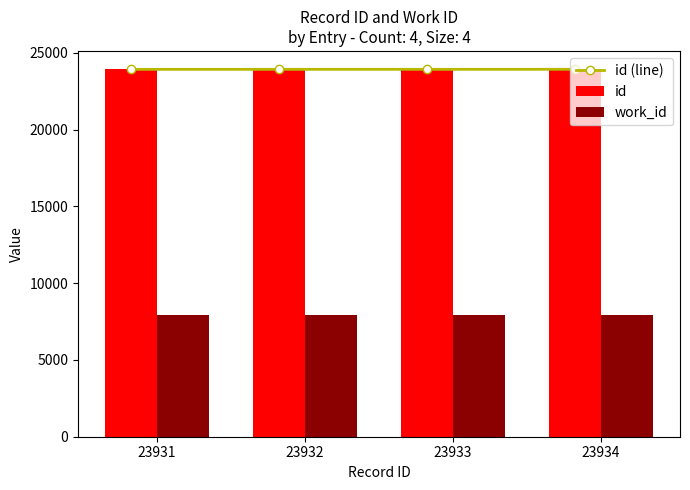

Are the bars grouped side by side (vs. stacked)?

Yes